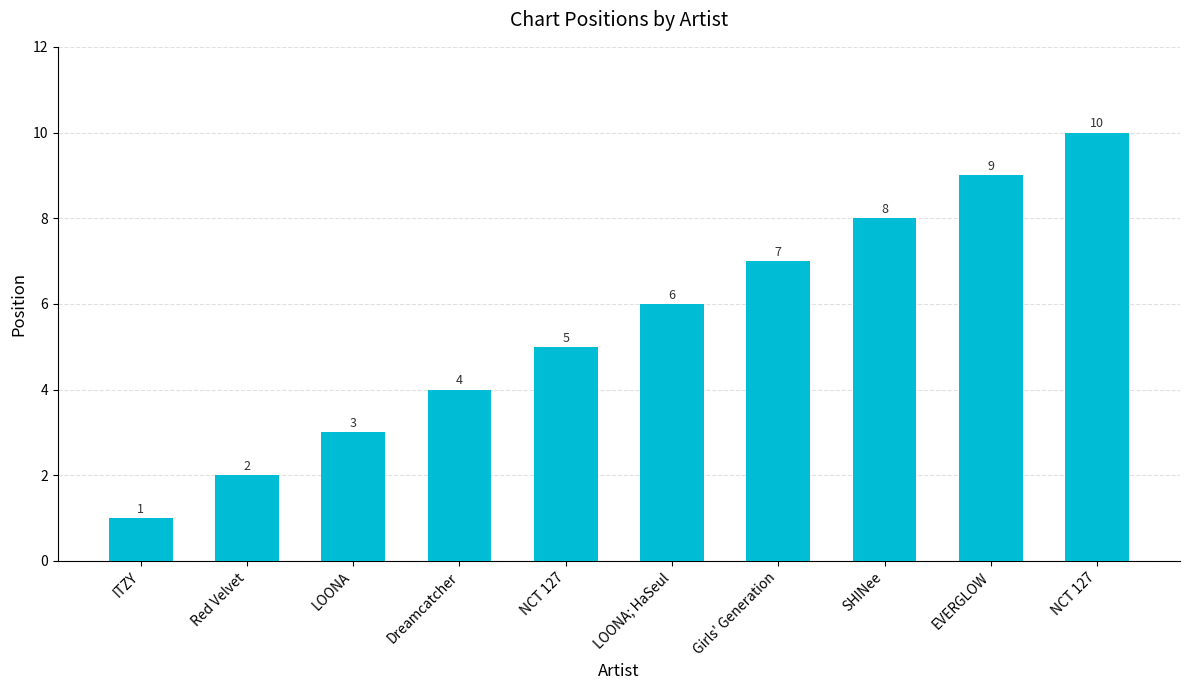

How many data points are less than 6?

5